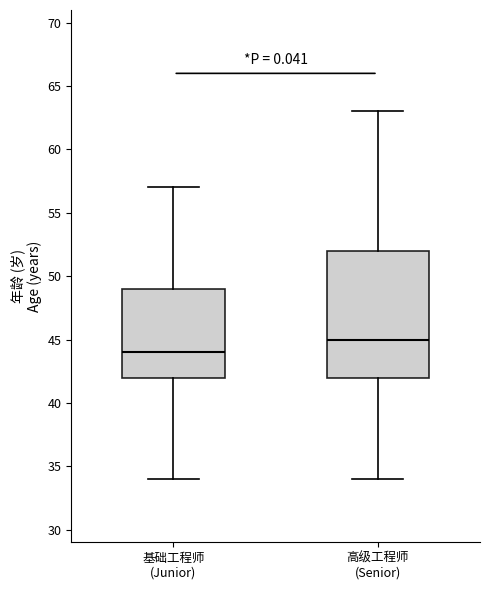

Which box has the lowest median line?

基础工程师 (Junior)